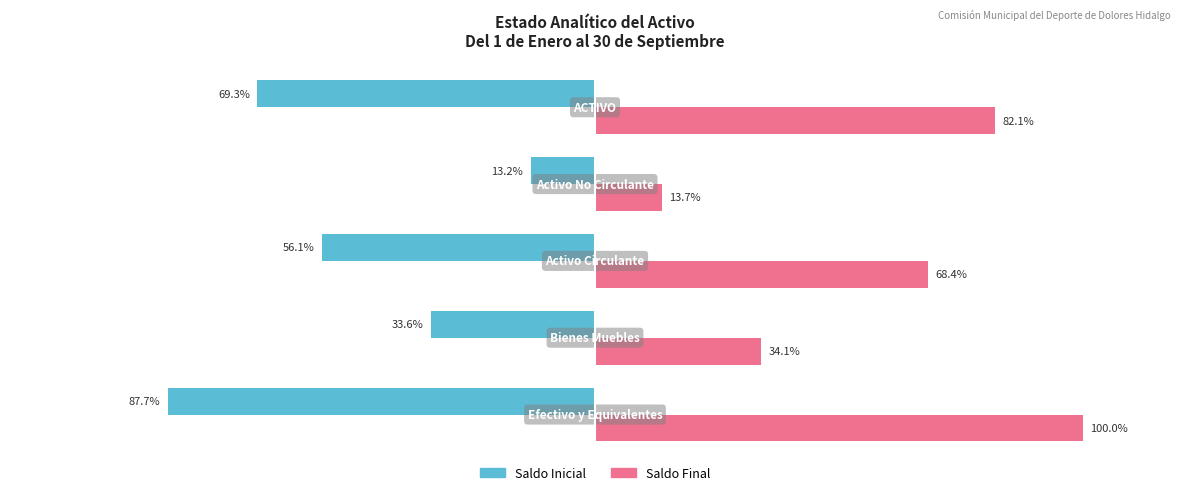

Which series has the largest range (max minus min)?

Saldo Final